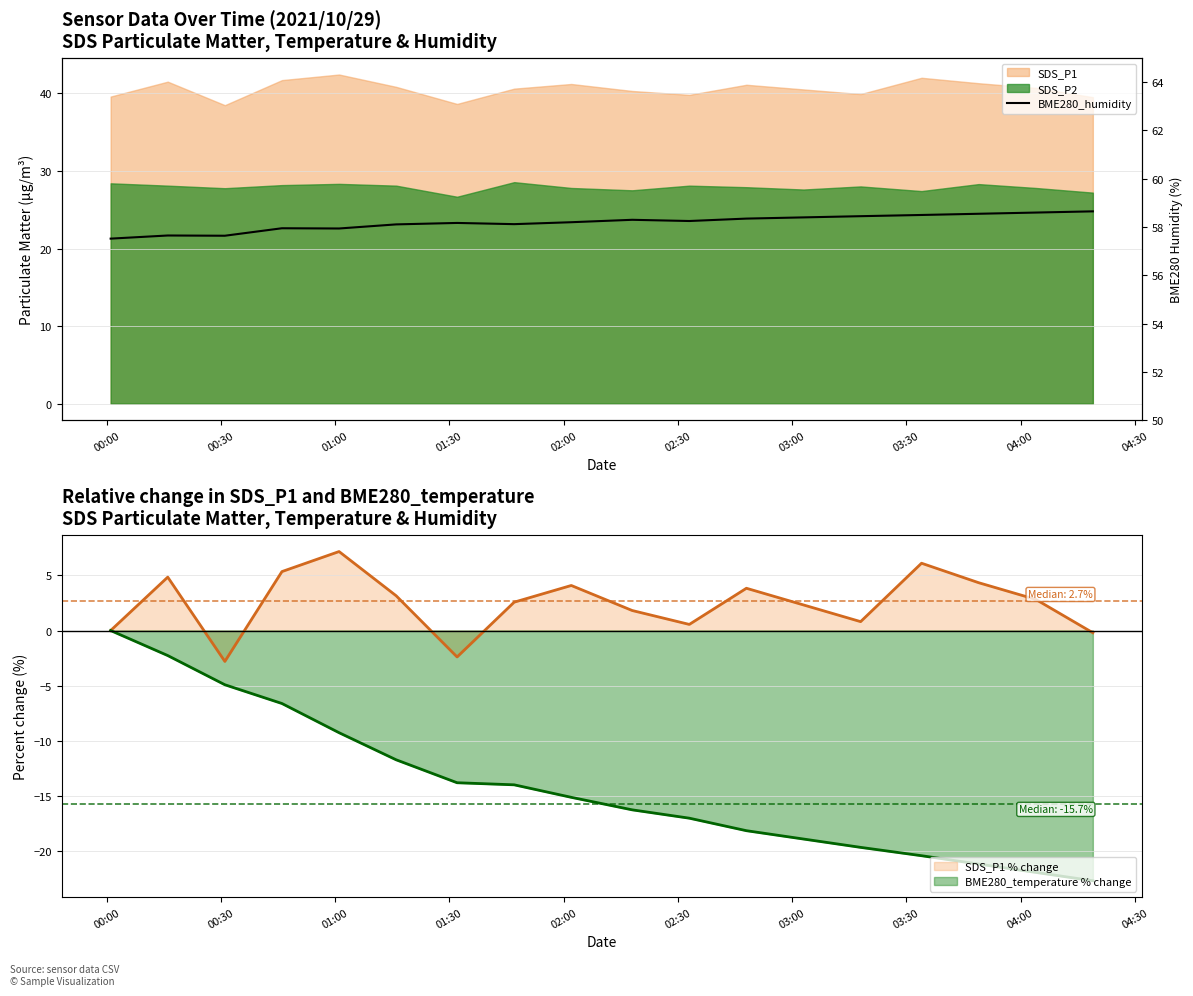

What is the lowest value of the BME280_temperature % change series?

-22.7